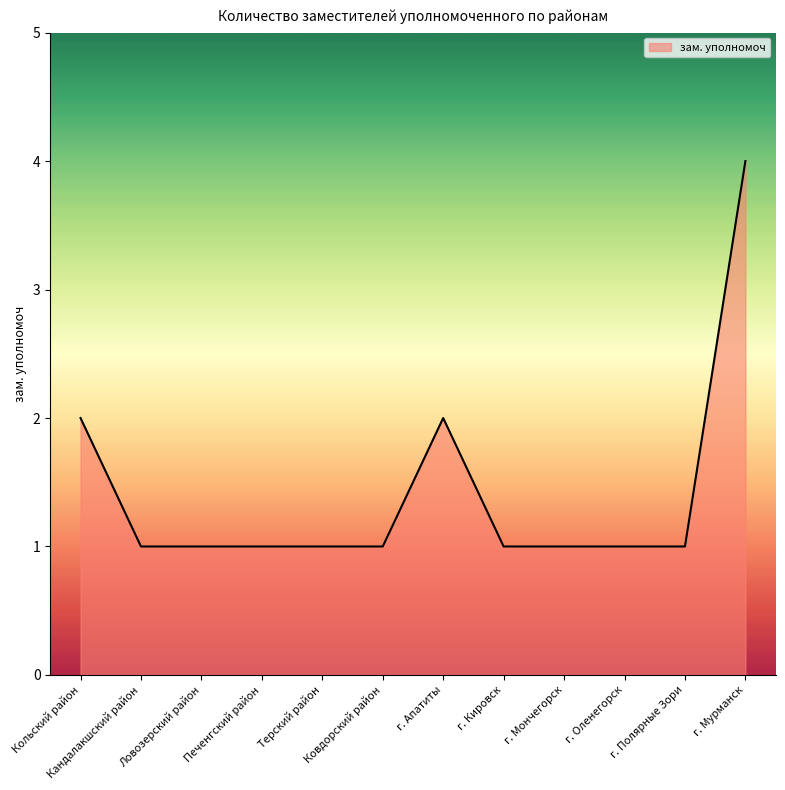

Count the values in the range 1 to 2.

11